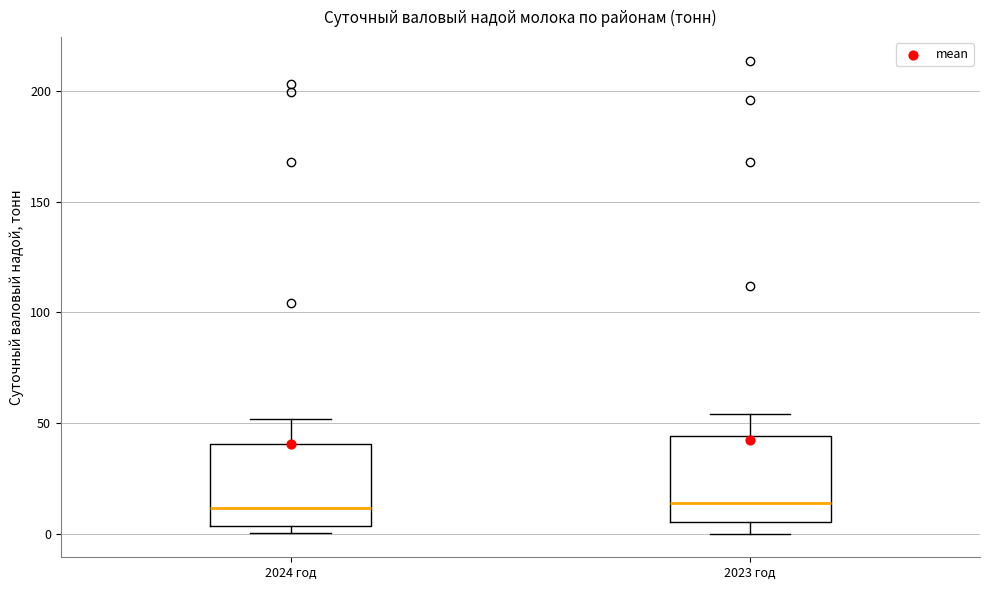

Reading left to right, read every box against the y-axis: the position of its median line, the range the box covers, and the ends of its whiskers. The values are not printed on the chart, so give them approximately, as read against the axis.

2024 год: median 10, box 5 to 40, whiskers 0 to 50
2023 год: median 15, box 5 to 45, whiskers 0 to 55